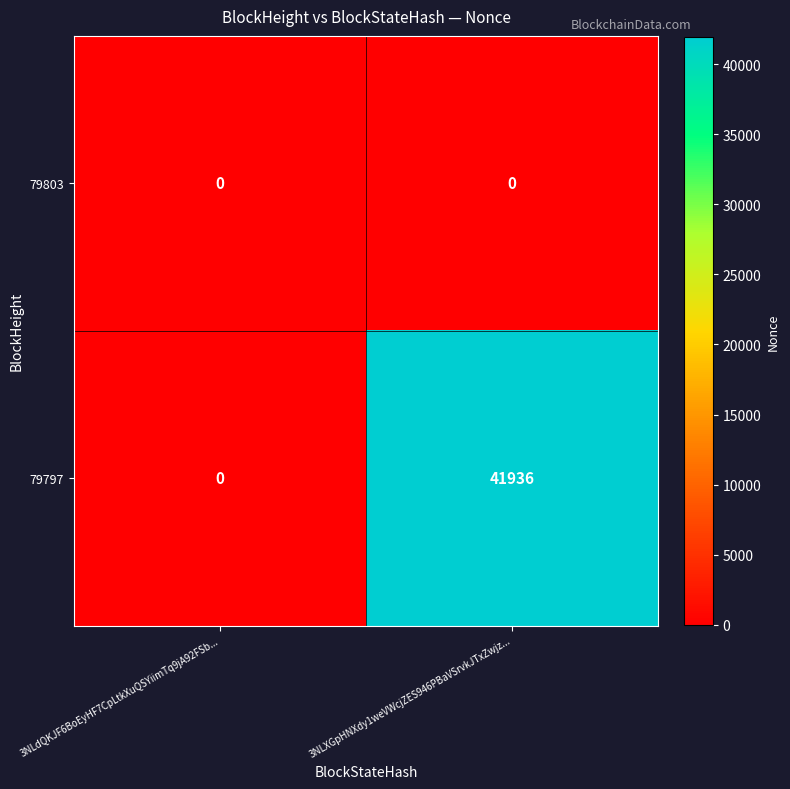

At which category does the chart reach its peak across all series?

3NLXGpHNXdy1weVWcjZES946PBaVSrvkJTxZwjz...